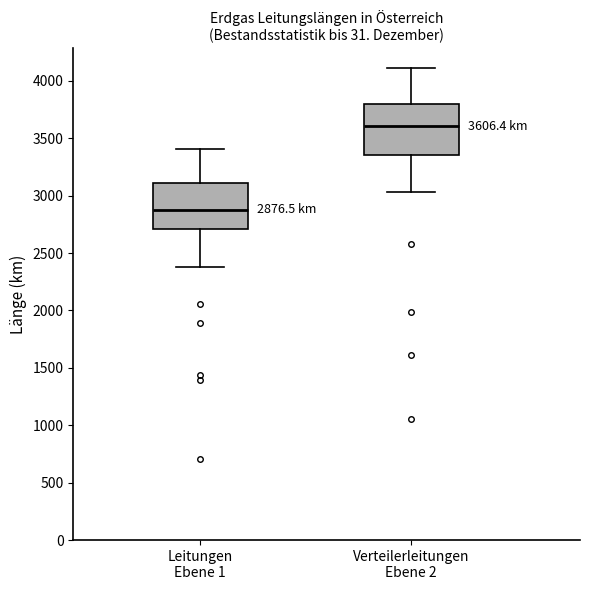

Which box's median line is the highest?

Verteilerleitungen Ebene 2